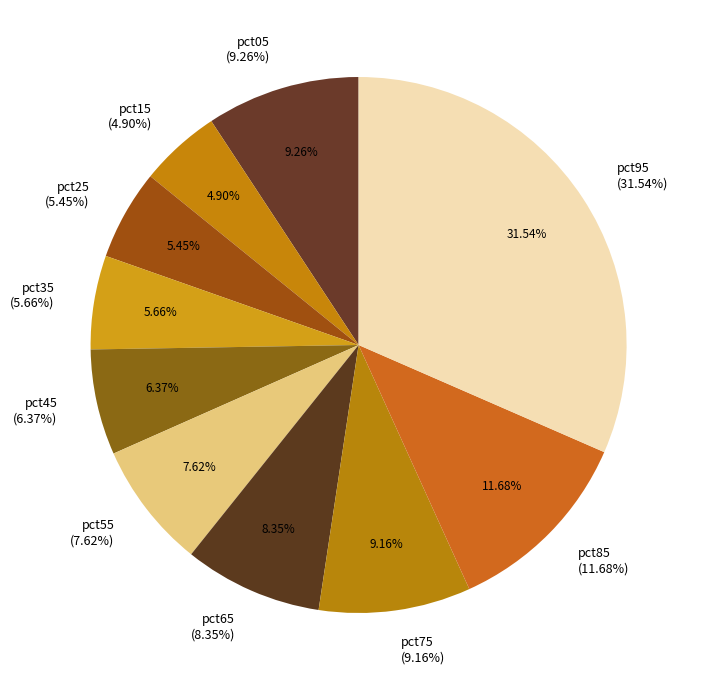

To the nearest percent, what is the combined percentage of pct15 and pct05?

14%